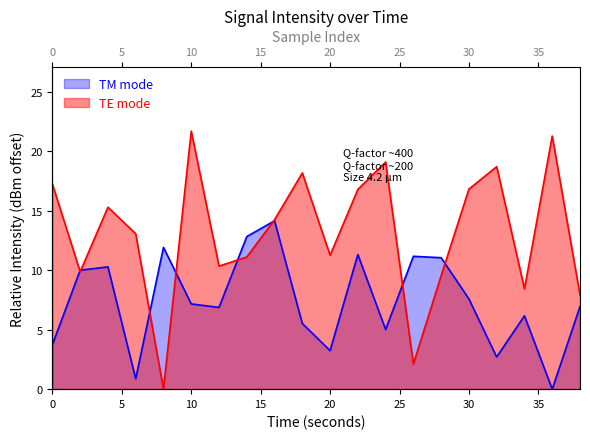

Which series has the widest spread of values?

TE mode